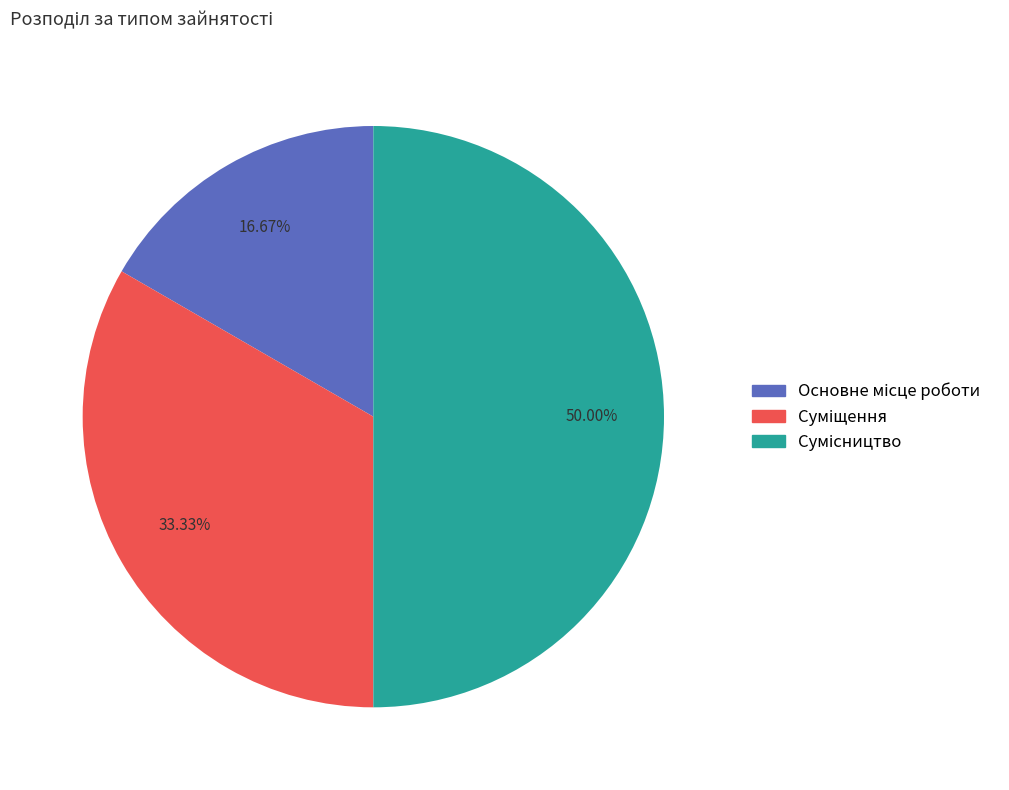

To the nearest percent, what percentage of the pie is Сумісництво?

50%